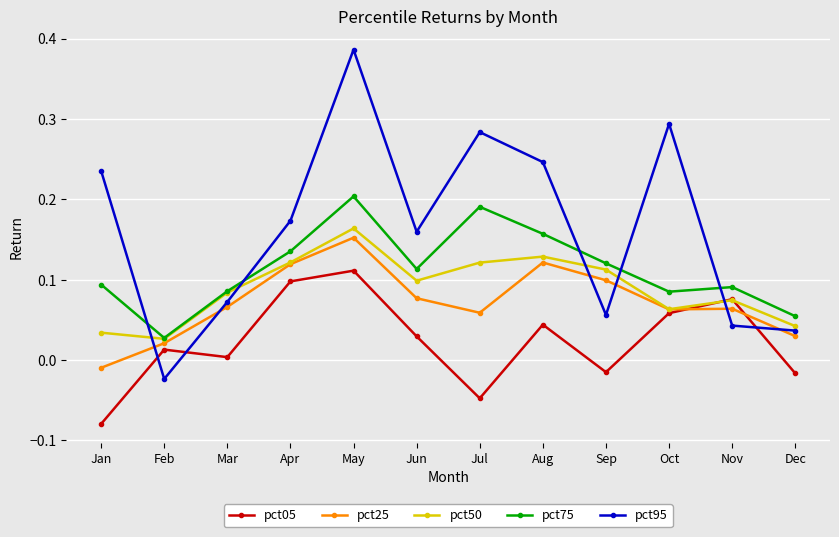

Which series has the largest range (max minus min)?

pct95